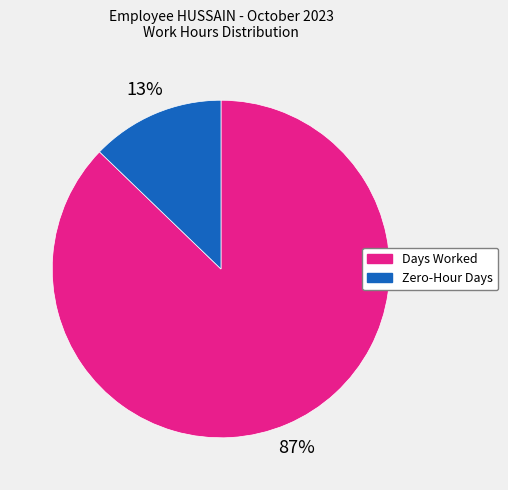

To the nearest percent, what portion does Zero-Hour Days represent?

13%